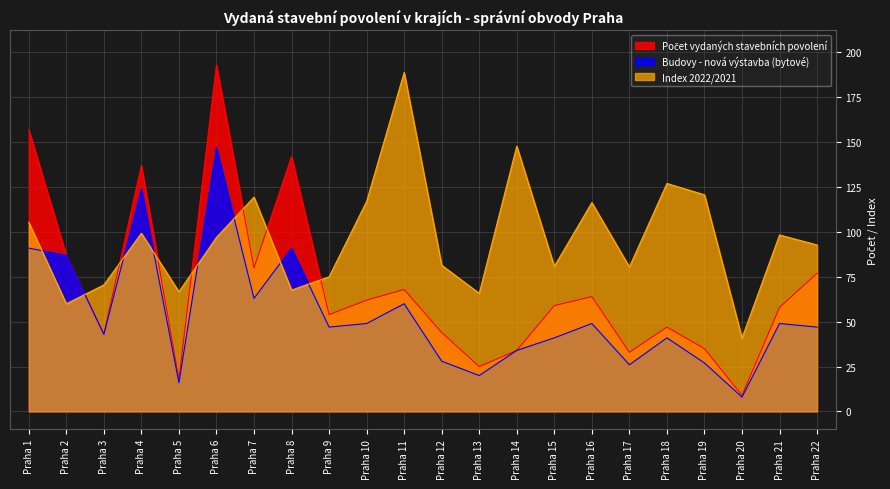

True or false: Budovy - nová výstavba (bytové) has more than 1 points higher than both neighbors.

True